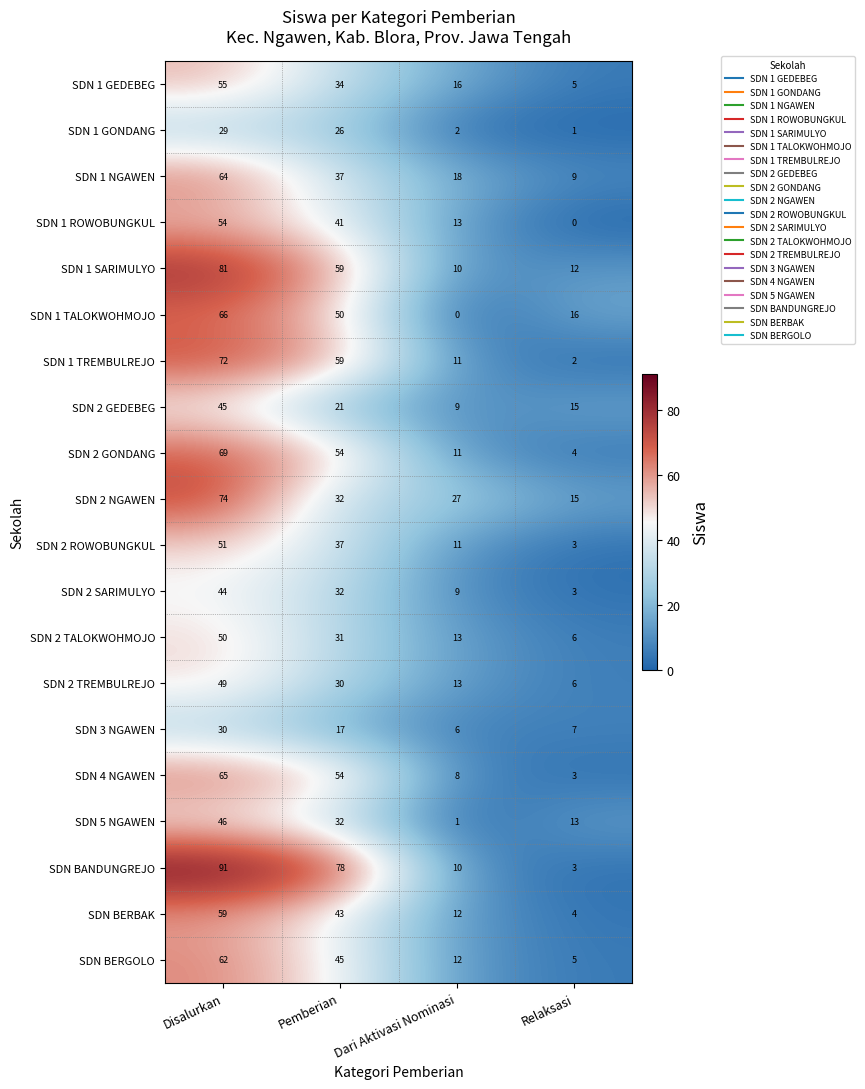

How many distinct data groups are displayed?

20